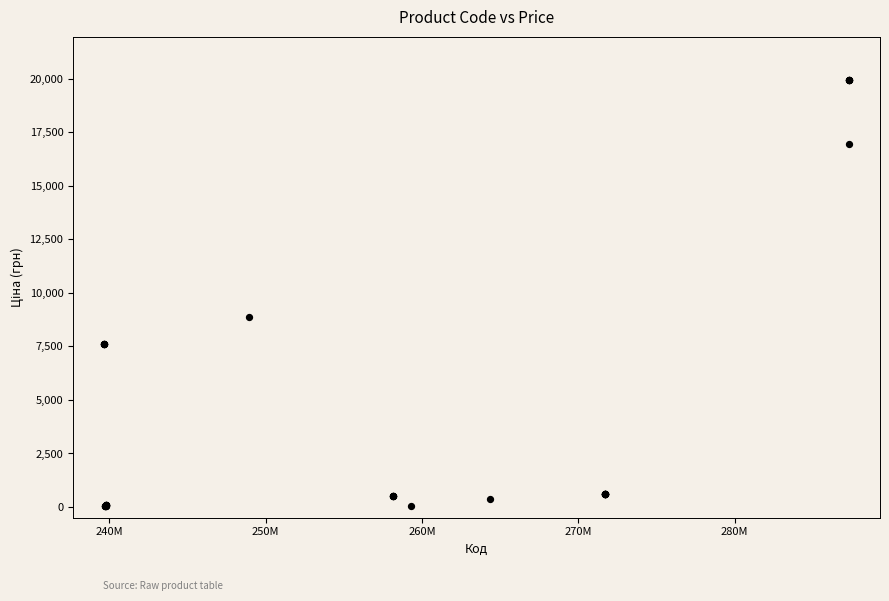

What Y value in the scatter plot is closest to 9997?

8856.7